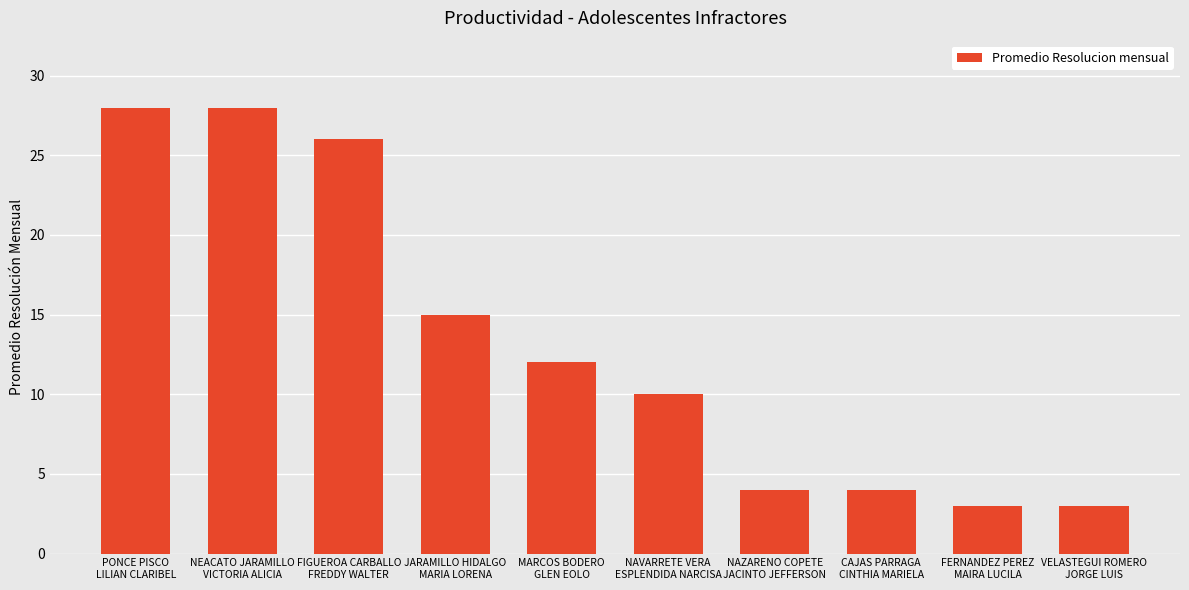

What is the value of the 6th bar from the left?

10